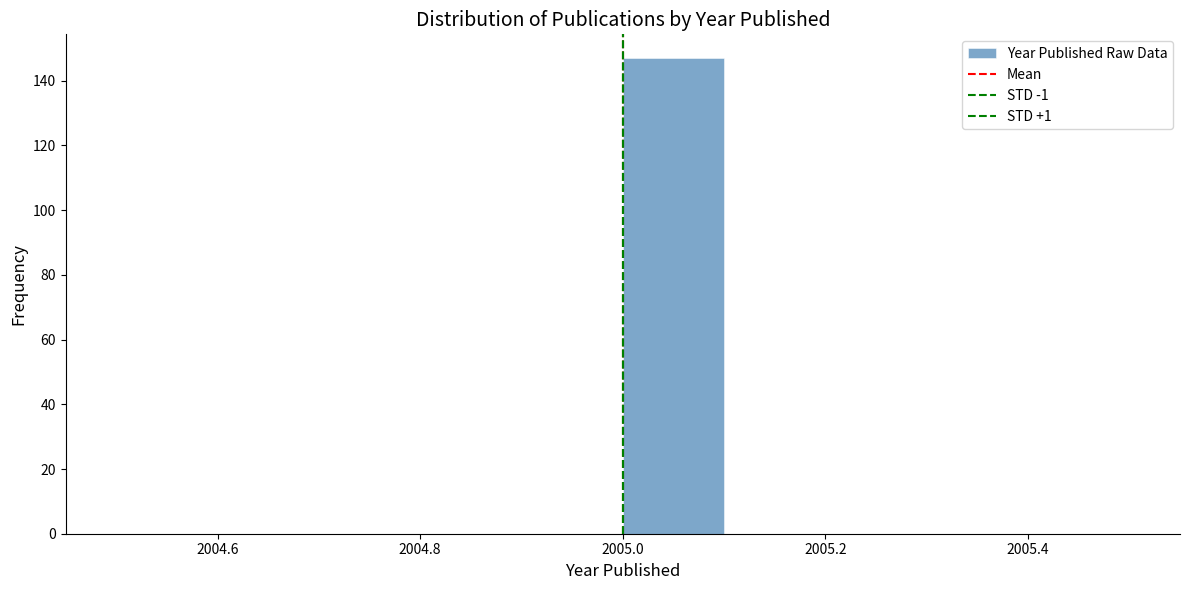

What is the height of the bar covering 2005.0 to 2005.1 on the x-axis? The values are not printed on the chart, so give them approximately, as read against the axis.

148